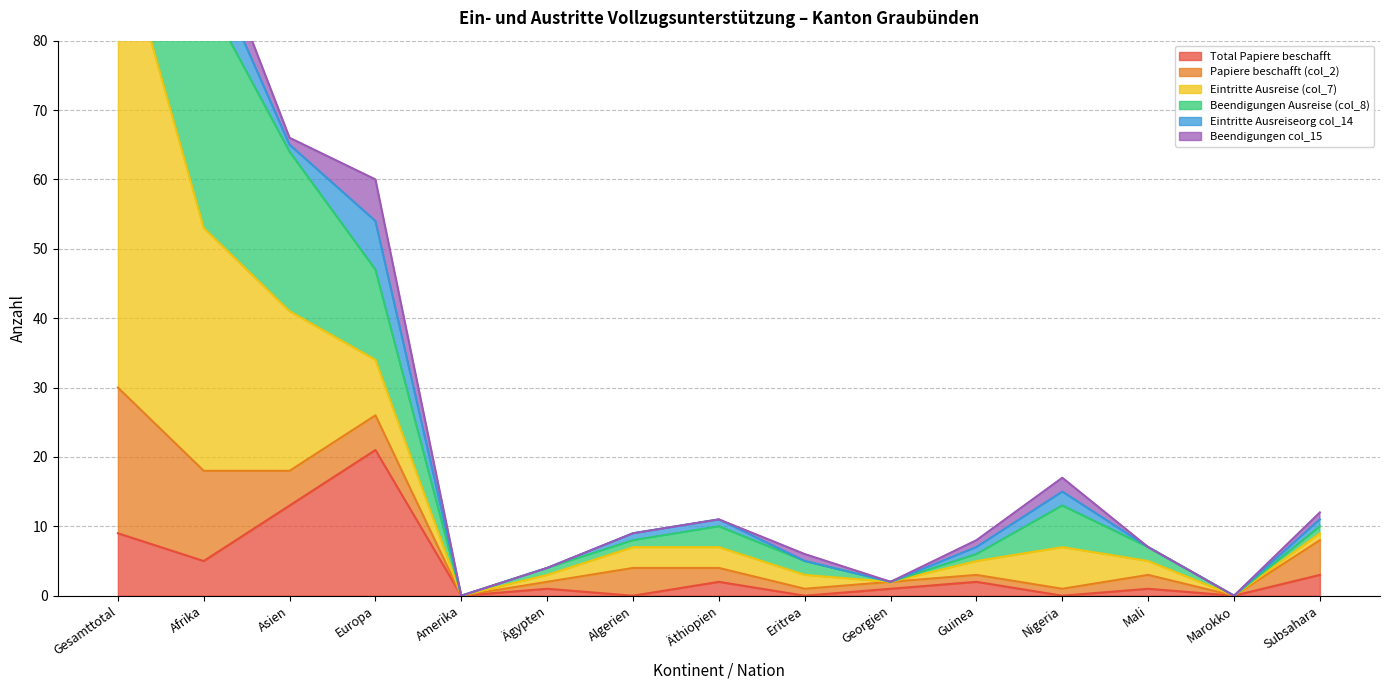

Which category has the lowest value in the Beendigungen Ausreise (col_8) series?

Amerika